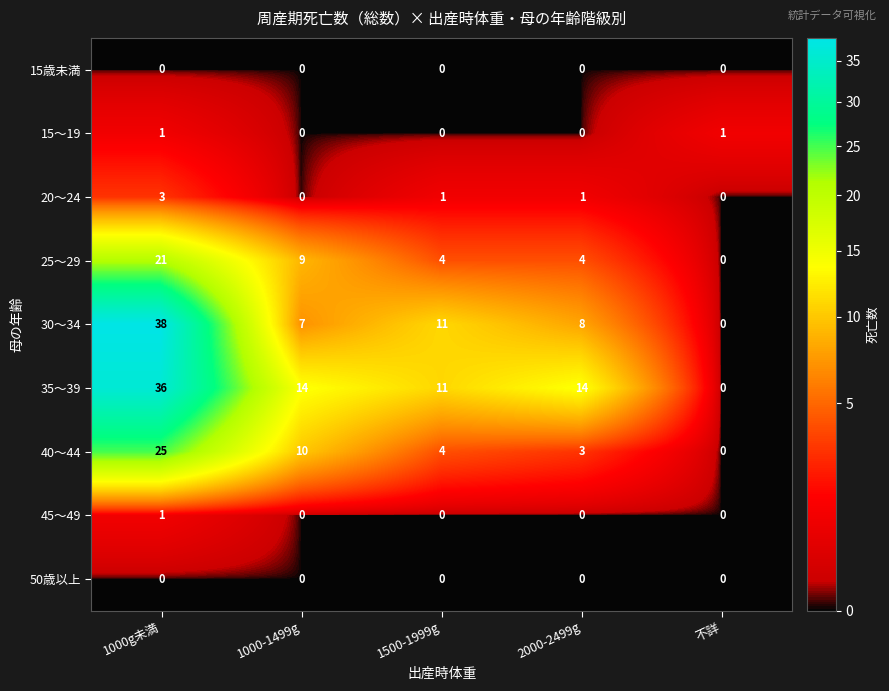

What is the average value of the 35～39 series?

15